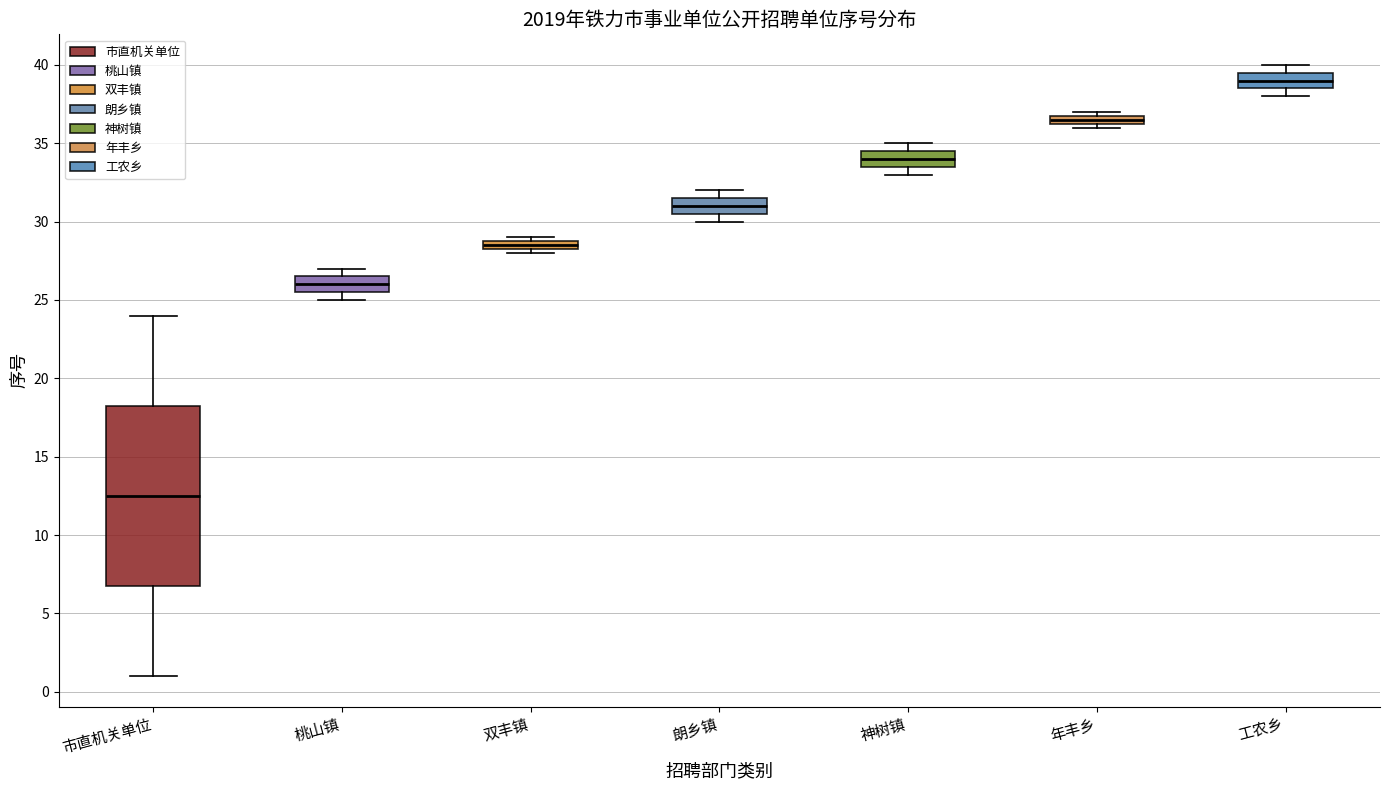

Where does the median line of the box for 神树镇 sit on the y-axis? The values are not printed on the chart, so give them approximately, as read against the axis.

34.0